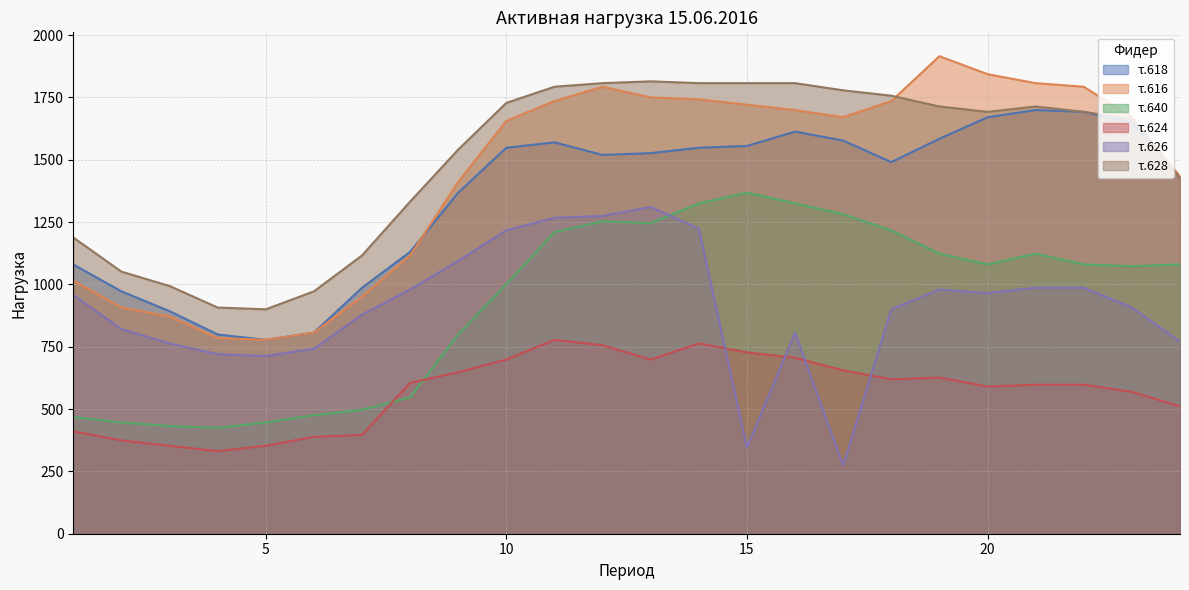

The value of τ.624 at 3 is 71.7. True or false?

False